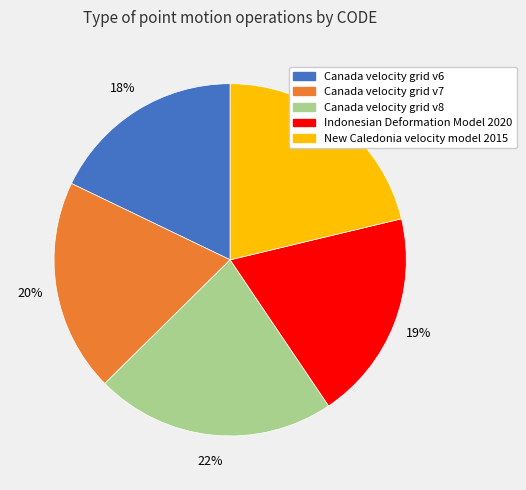

To the nearest percent, what is the difference between the largest and smallest slice percentages?

4%